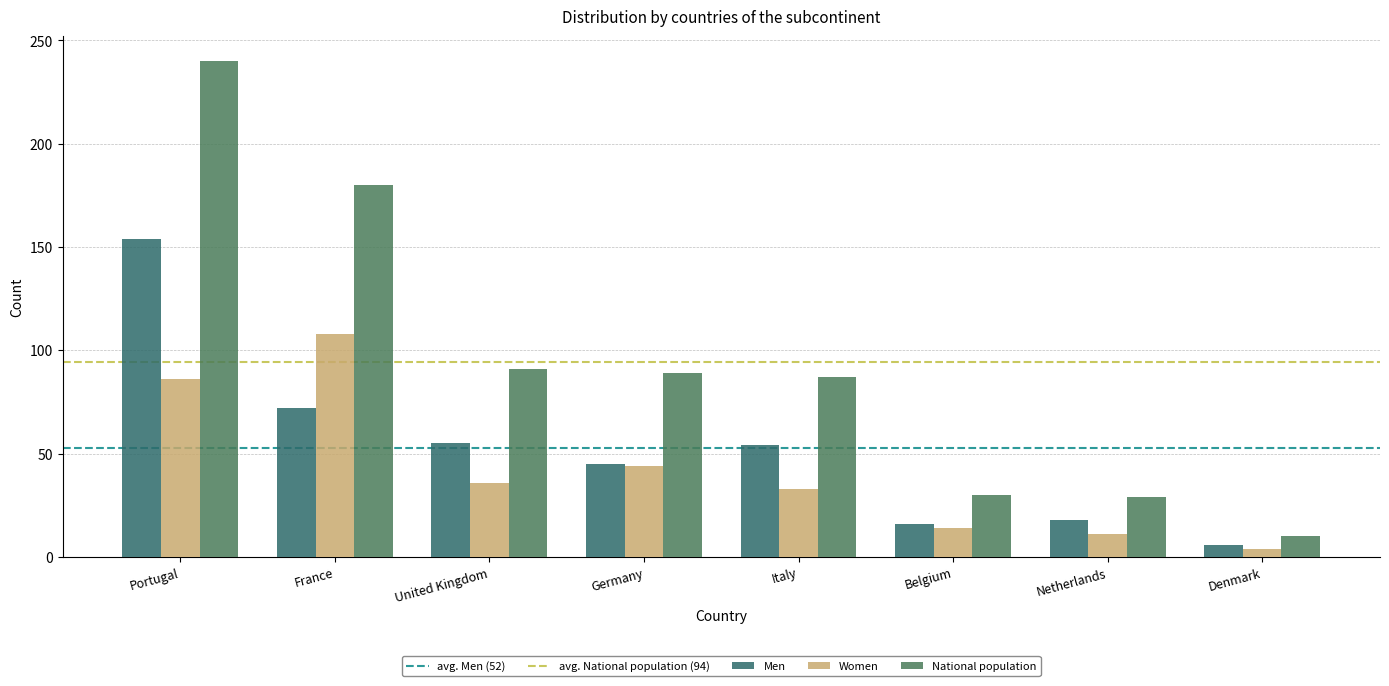

What value does the Women series have at Netherlands, to the nearest 10?

10